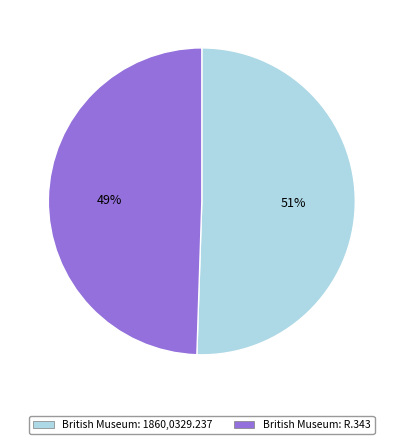

Which slice is the smallest?

British Museum: R.343